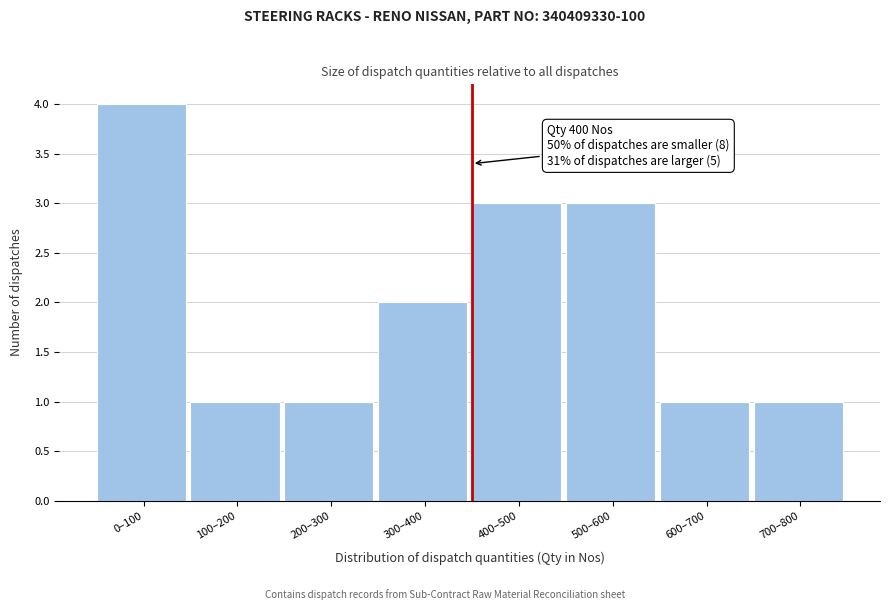

Reading left to right, what are all the values shown in this chart?

0–100=4	100–200=1	200–300=1	300–400=2	400–500=3	500–600=3	600–700=1	700–800=1